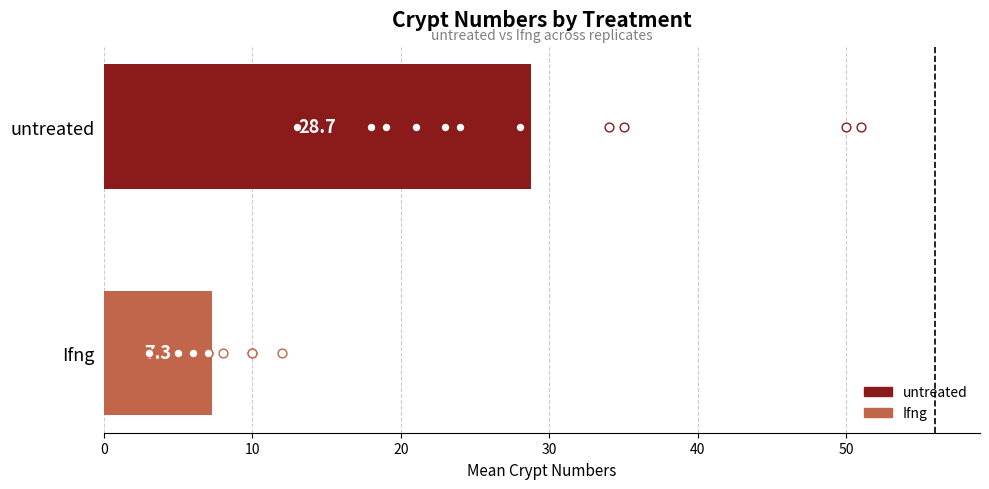

Which series contains the highest Y value?

untreated replicates